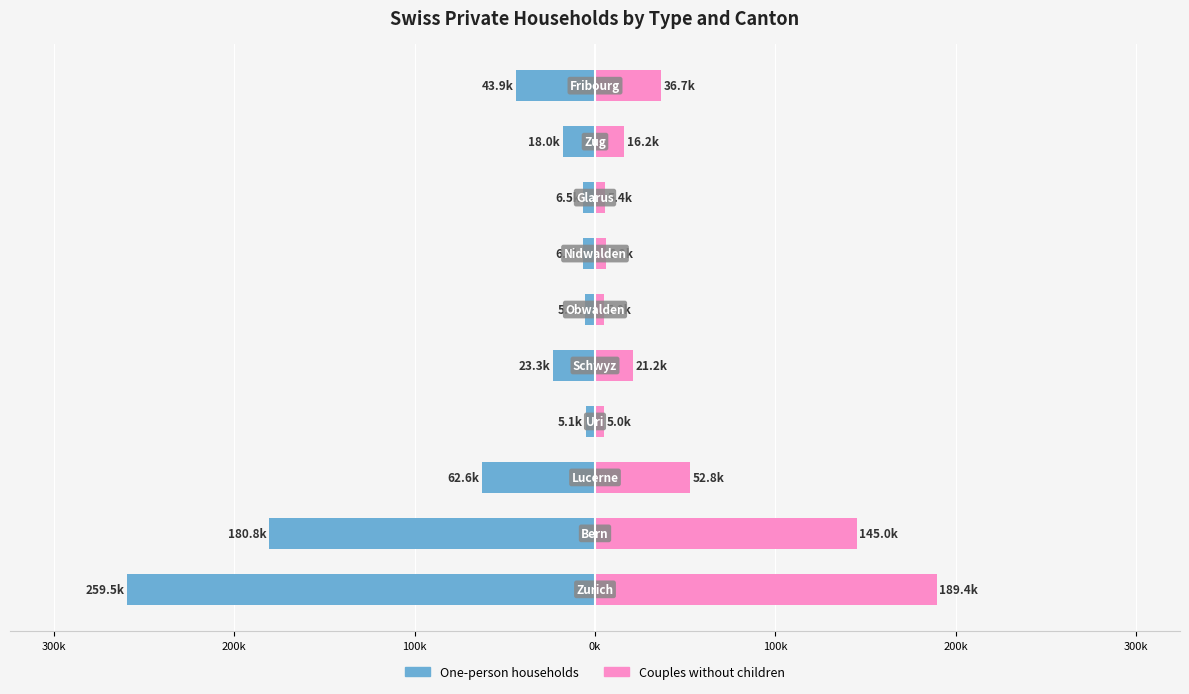

How many bars are there in each group?

2